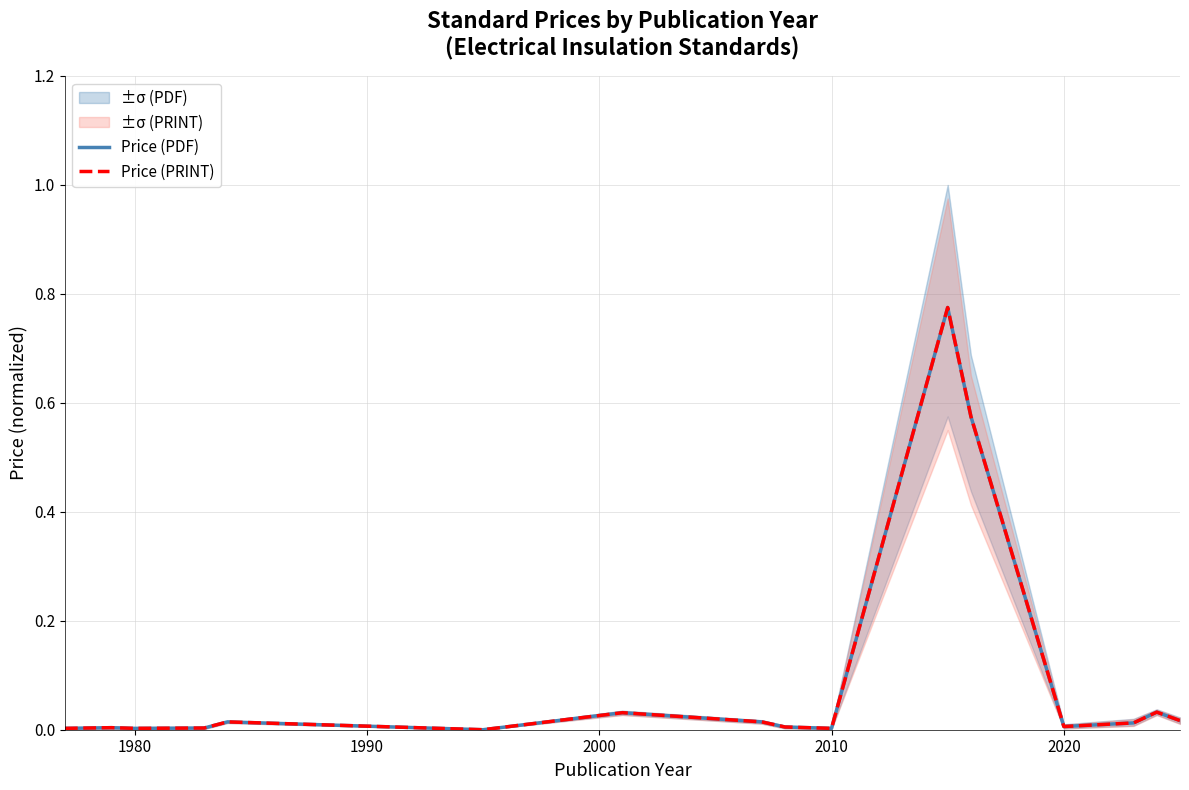

Is it true that Price (PRINT) equals 0.0 at 1980?

False